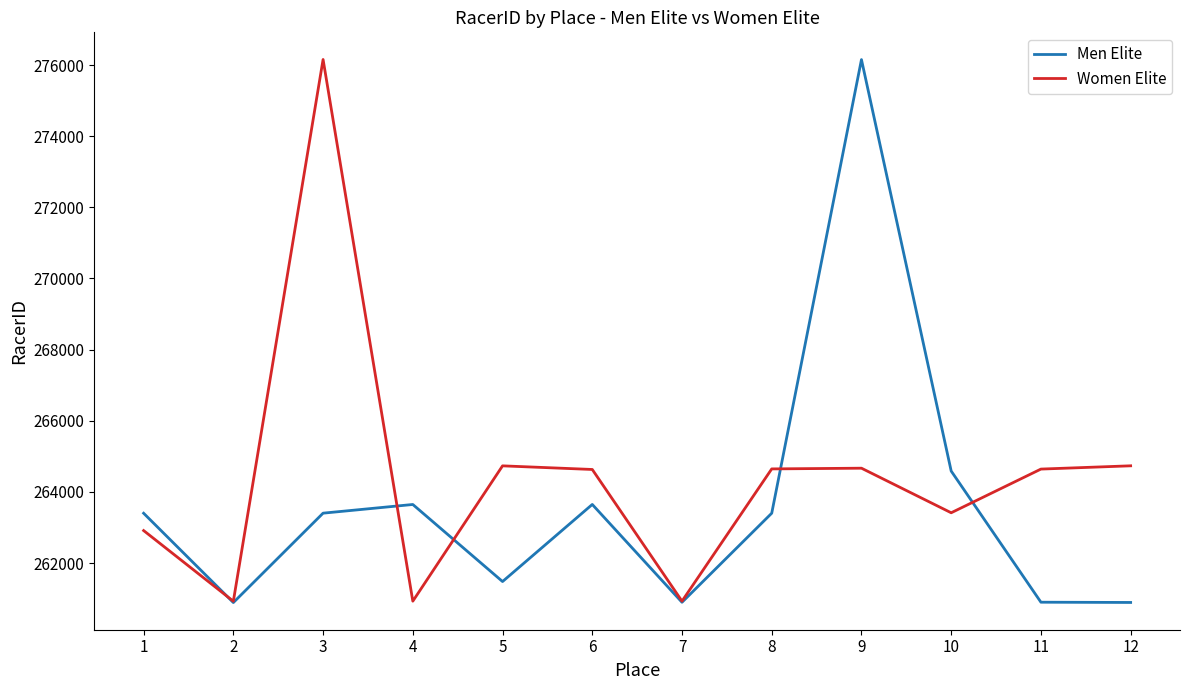

True or false: Women Elite has more than 0 points higher than both neighbors.

True